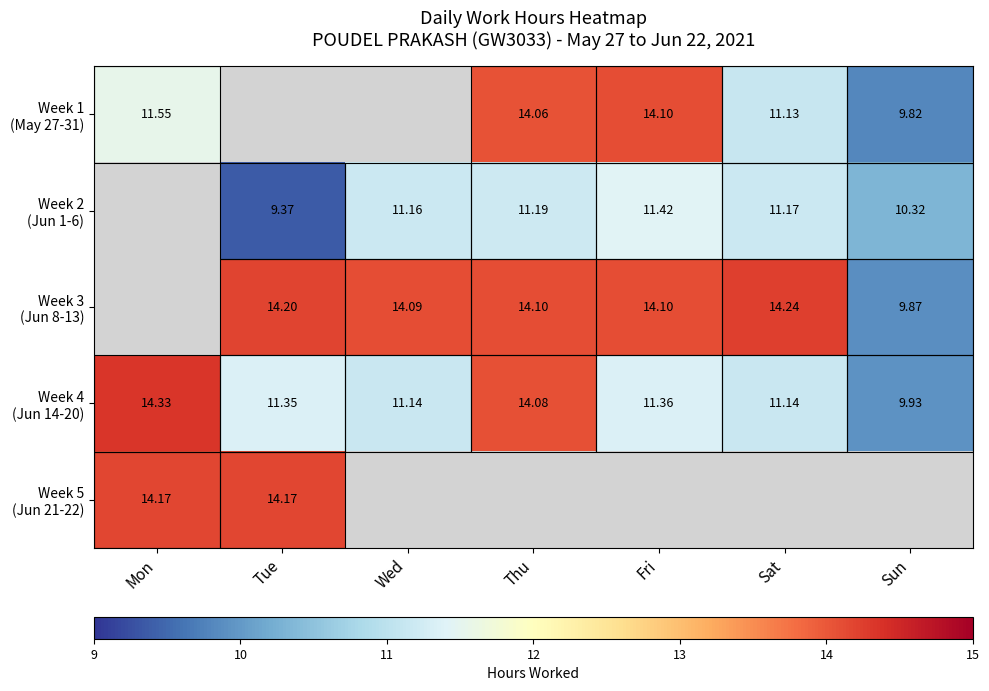

How many positive values does the Week 3 (Jun 8-13) series have?

6